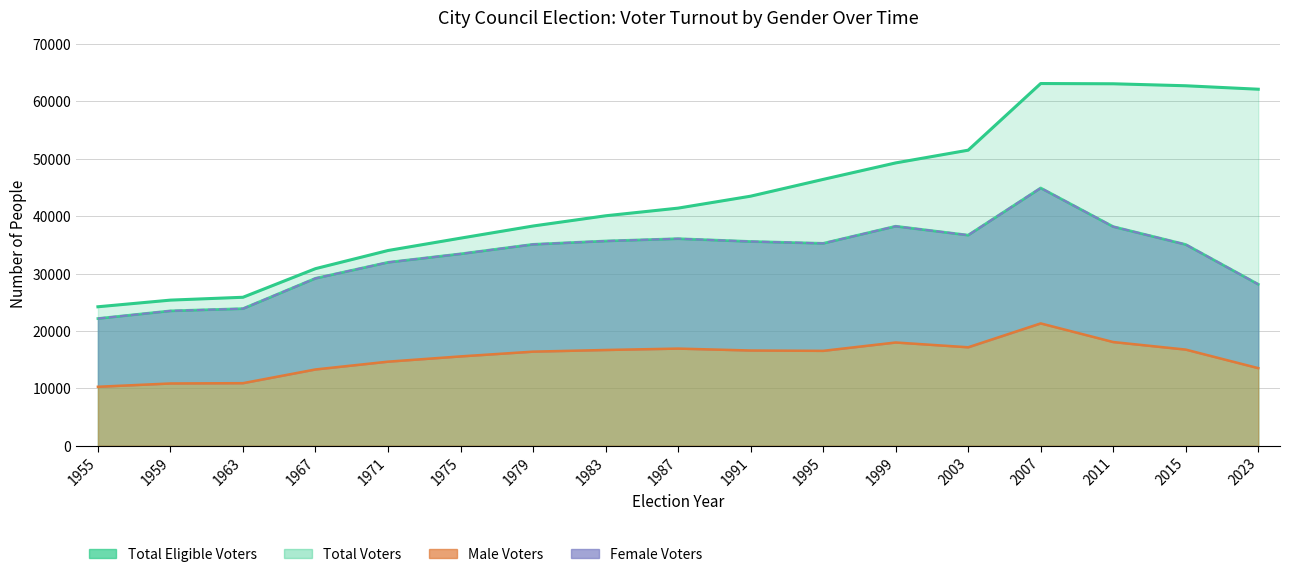

Is the value of Total Voters (Female) at 2023 greater than the value of Total Eligible (Male) at 1987?

No